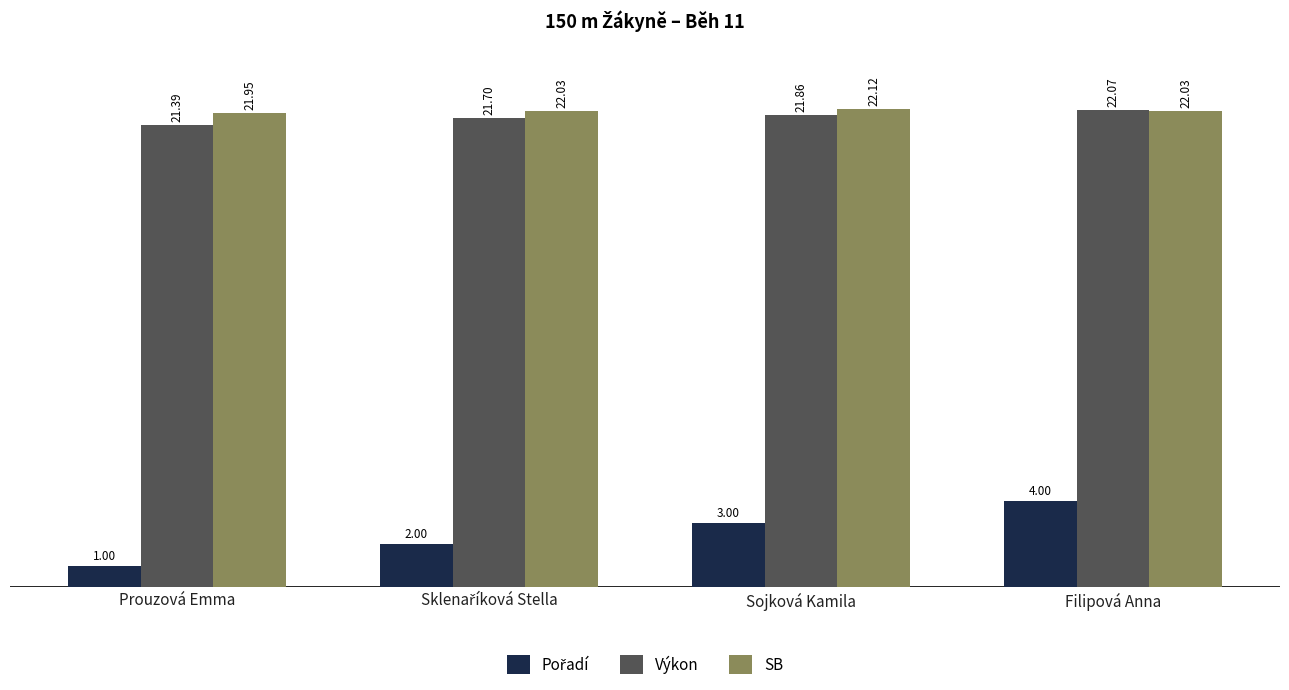

Which category has the highest value across all series?

Sojková Kamila